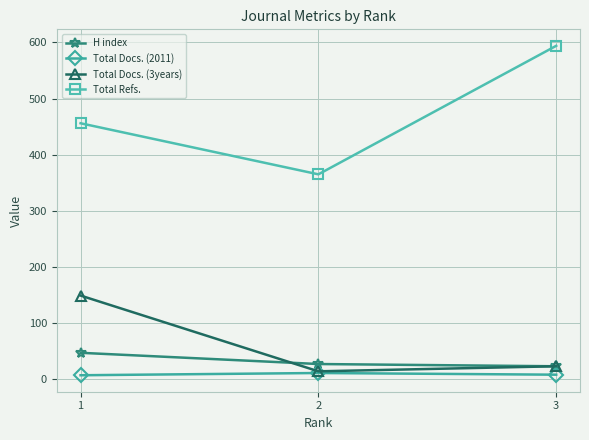

What is the spread (max minus min) of values at 3?

586